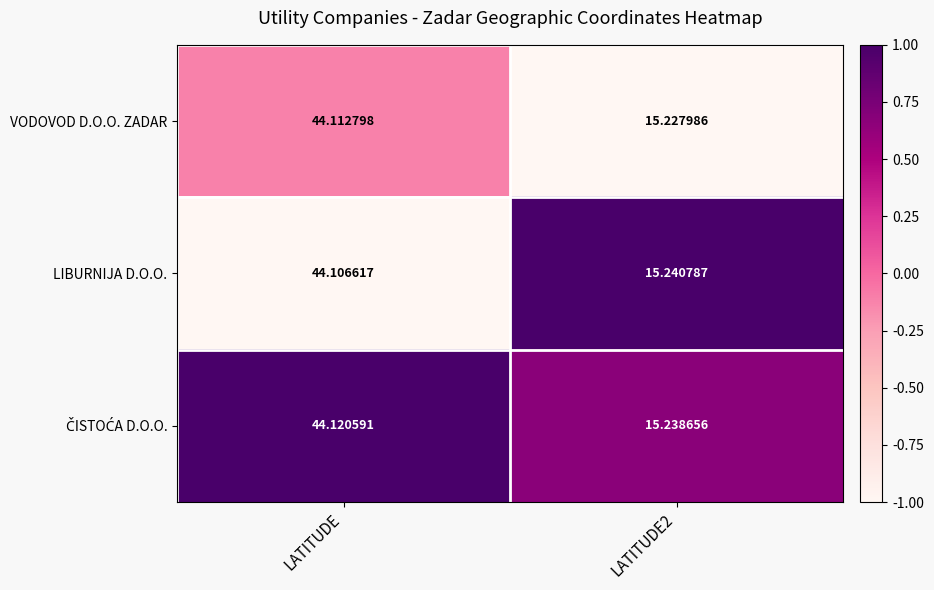

At which category is the sum across all series the highest?

LATITUDE